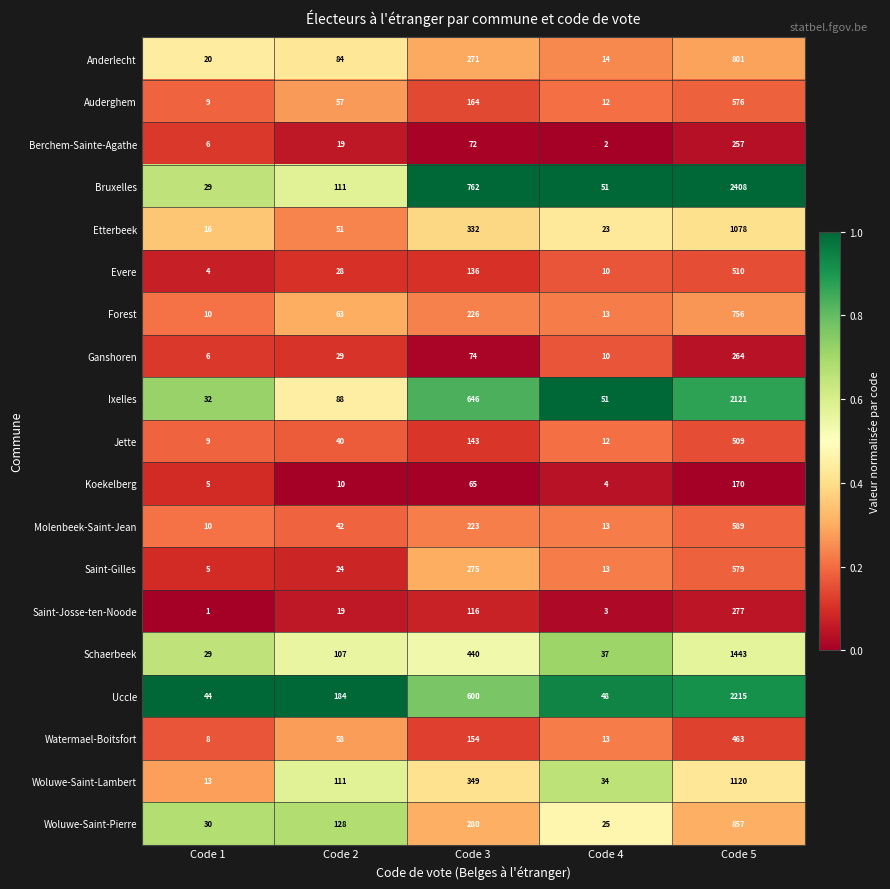

Which series changed the most between Code 2 and Code 4?

Uccle